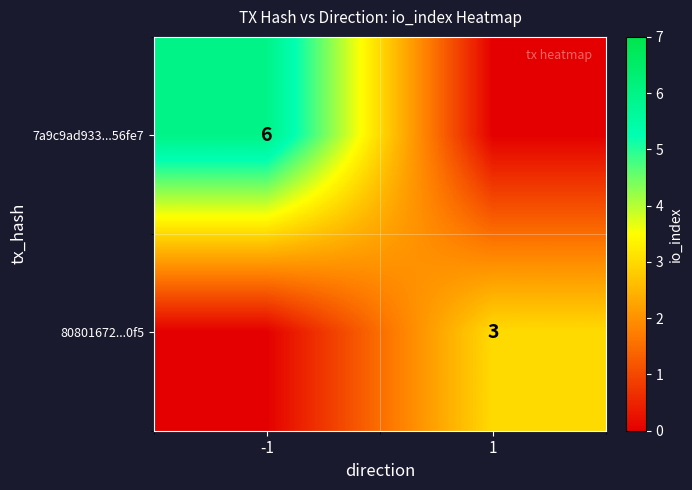

Is it true that 7a9c9ad933...56fe7 equals 6 at -1?

True